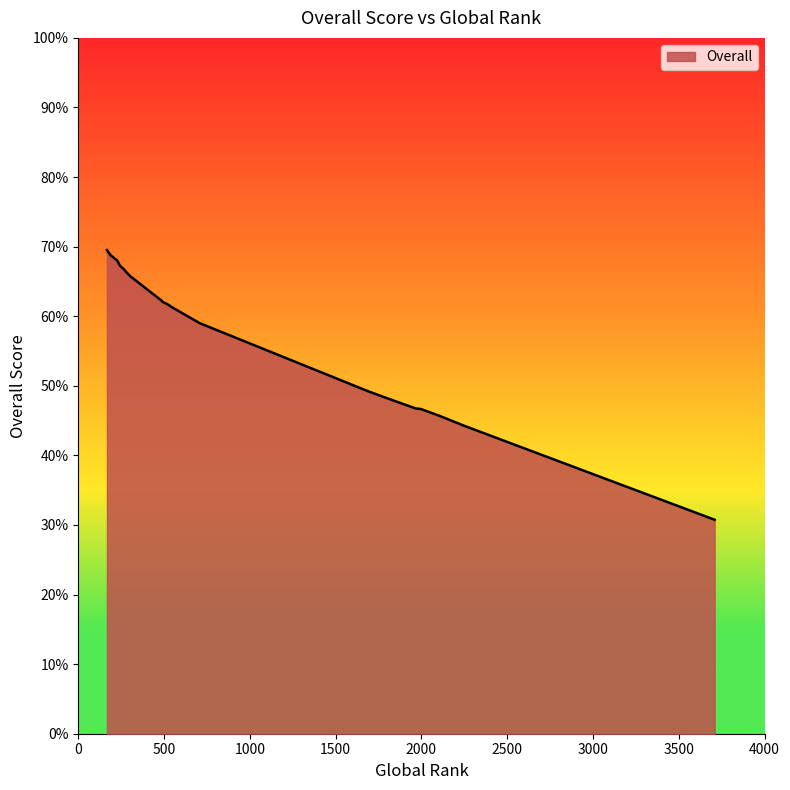

How many lines are shown in the chart?

1